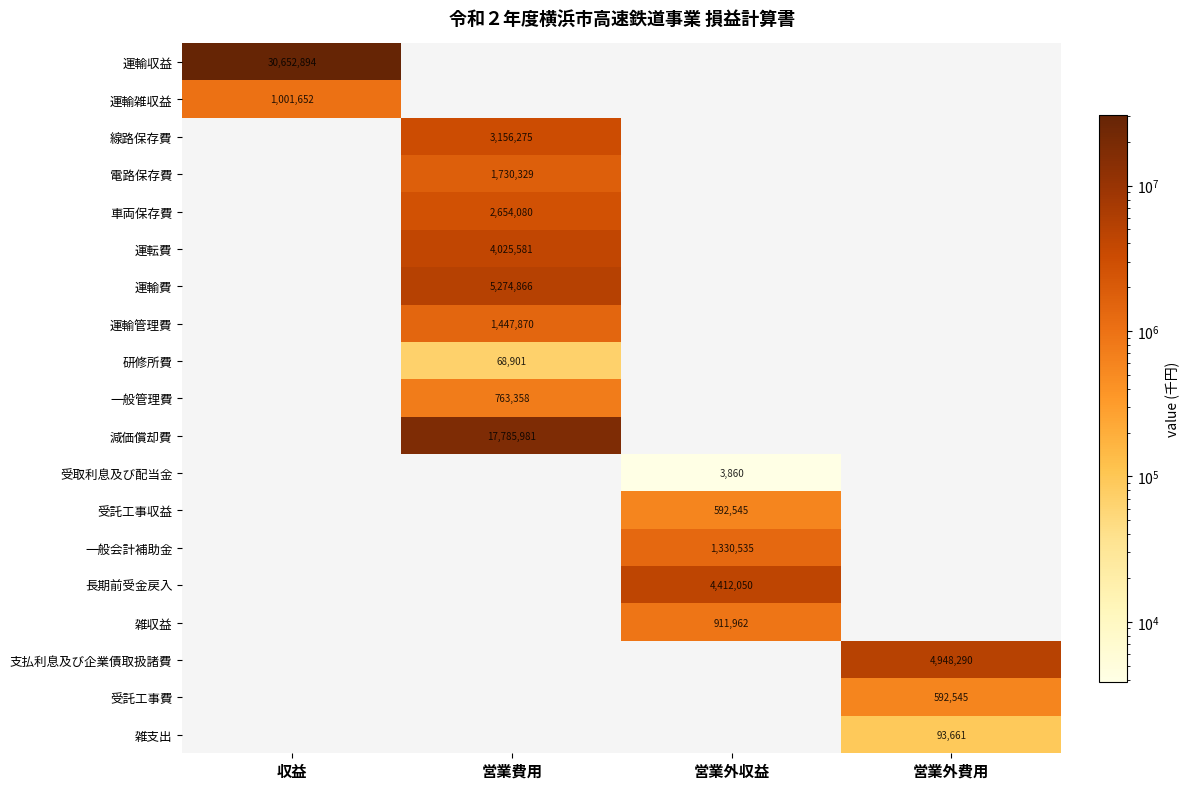

What is the maximum value shown in the chart?

30652894.0